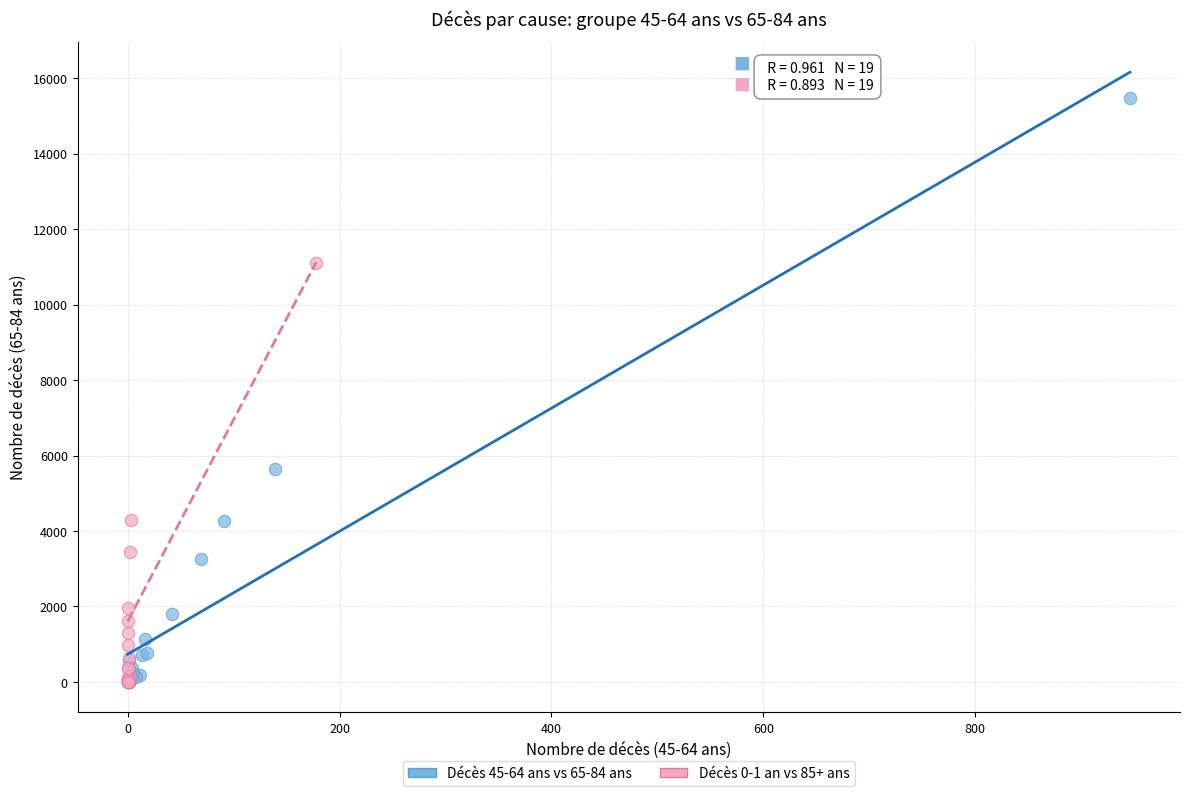

Which series has the largest Y range (max minus min)?

Décès 45-64 ans vs 65-84 ans